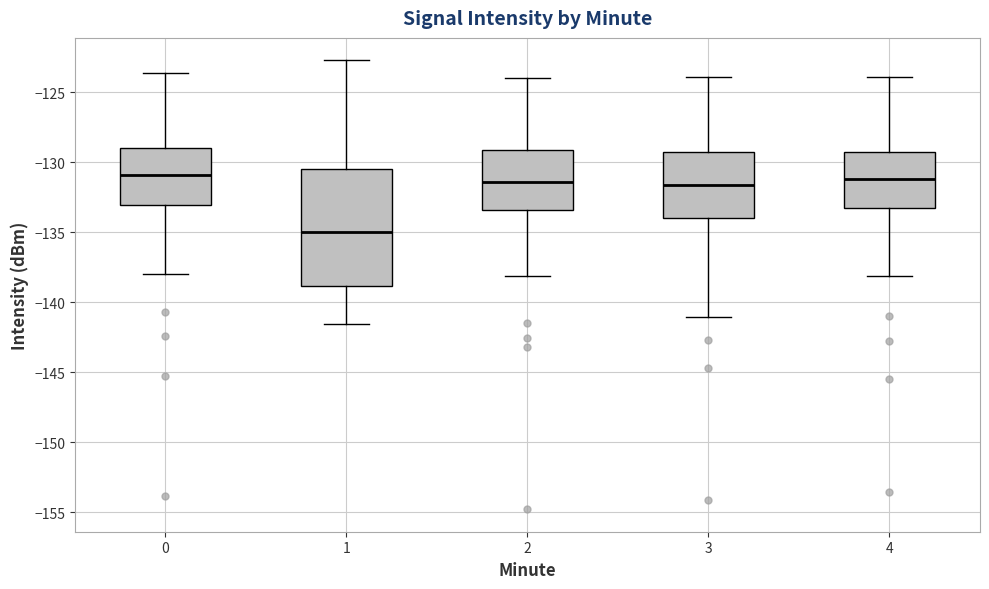

Reading left to right, transcribe this box plot: for each box, give where its median line is, the range the box spans, and where its two whiskers end, as read against the y-axis. The values are not printed on the chart, so give them approximately, as read against the axis.

0: median -131.0, box -133.0 to -129.0, whiskers -138.0 to -123.5
1: median -135.0, box -139.0 to -130.5, whiskers -141.5 to -122.5
2: median -131.5, box -133.5 to -129.0, whiskers -138.0 to -124.0
3: median -131.5, box -134.0 to -129.5, whiskers -141.0 to -124.0
4: median -131.0, box -133.5 to -129.5, whiskers -138.0 to -124.0